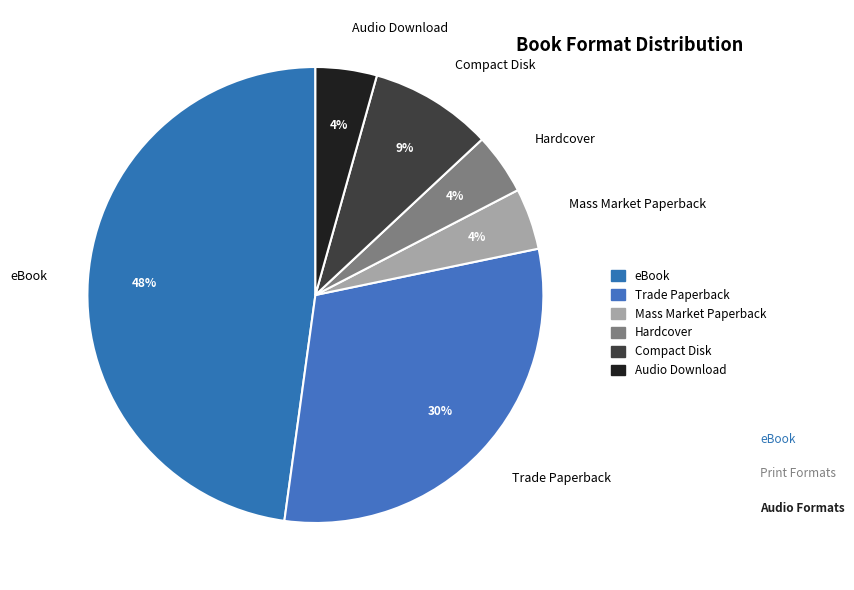

What is the largest slice in the pie chart?

eBook